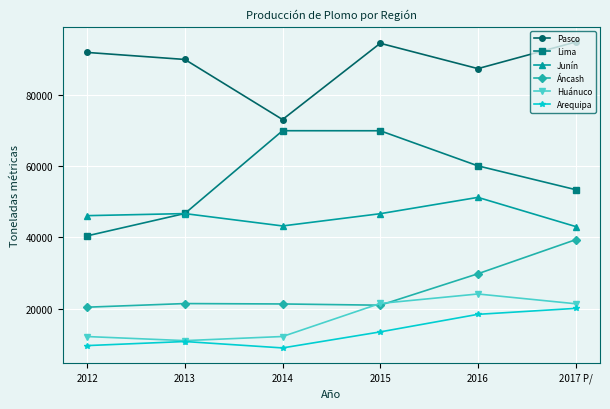

What is the minimum value for Áncash?

20424.1